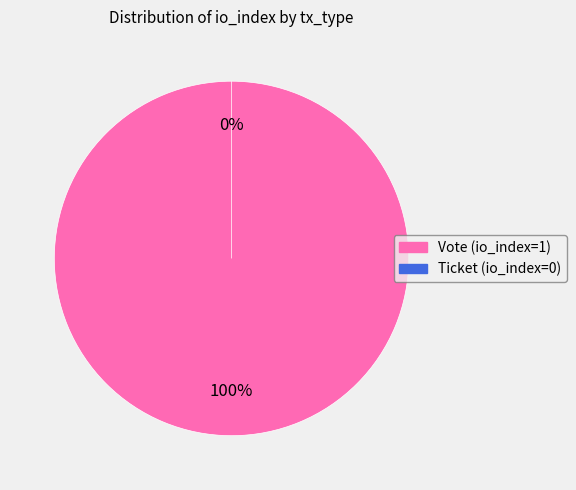

Does Vote (io_index=1) account for over 50% of the chart?

Yes